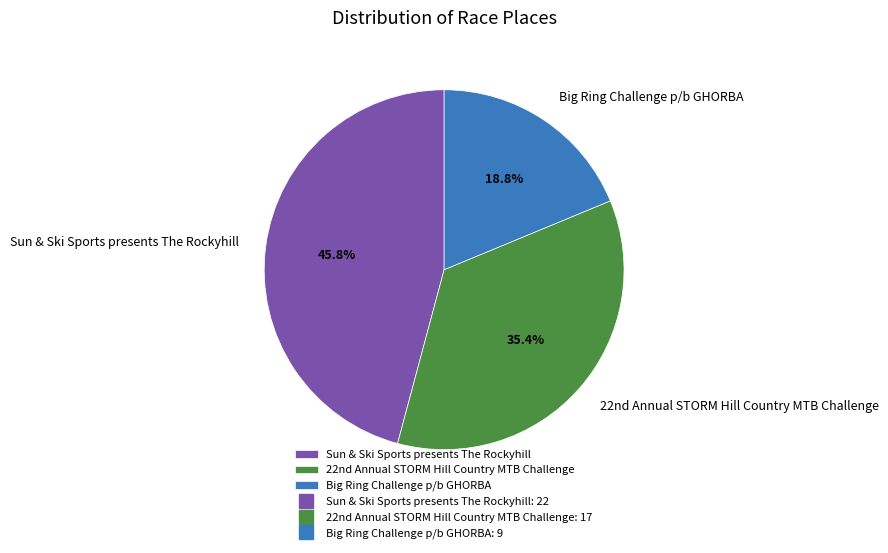

True or false: Sun & Ski Sports presents The Rockyhill accounts for 46% of the total.

True